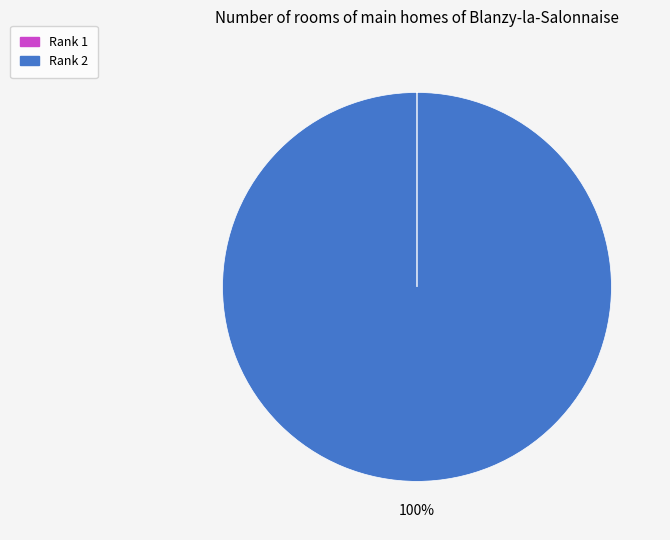

To the nearest percent, what is the difference between the largest and smallest slice percentages?

100%